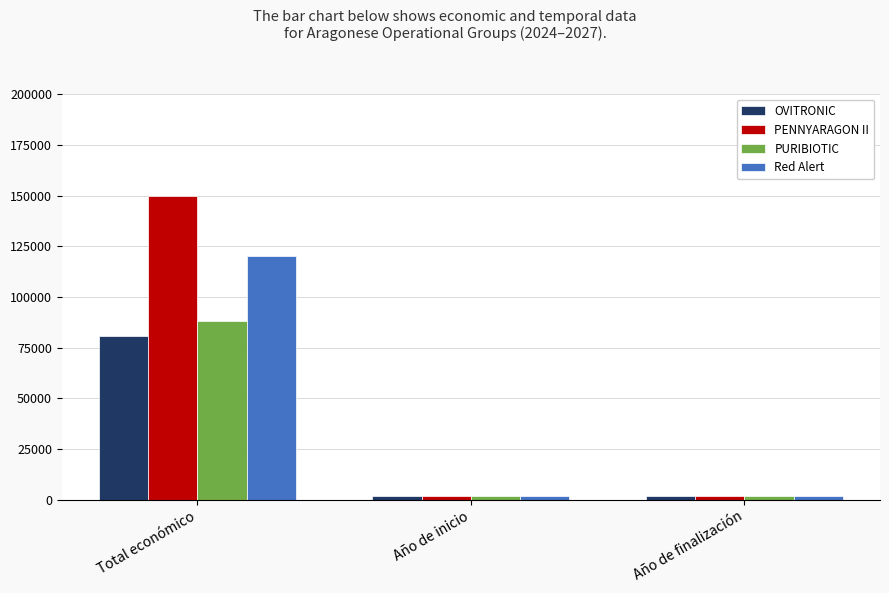

At which category is the sum across all series the highest?

Total económico